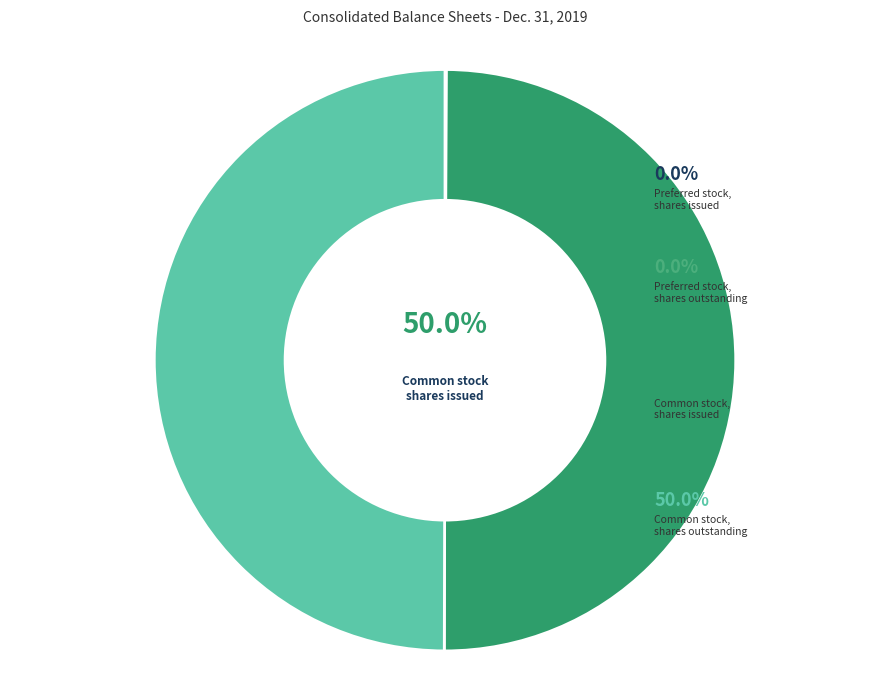

True or false: Preferred stock, shares outstanding accounts for 0% of the total.

True